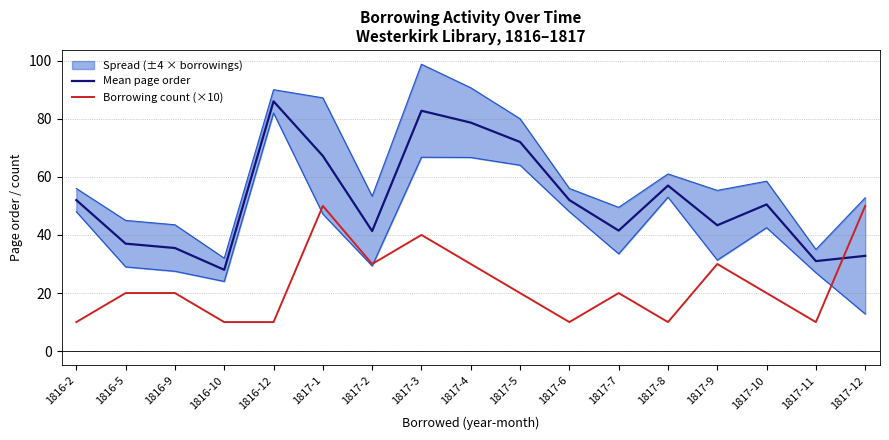

The Borrowing count (×10) series shows 6.9 at 1817-6. True or false?

False